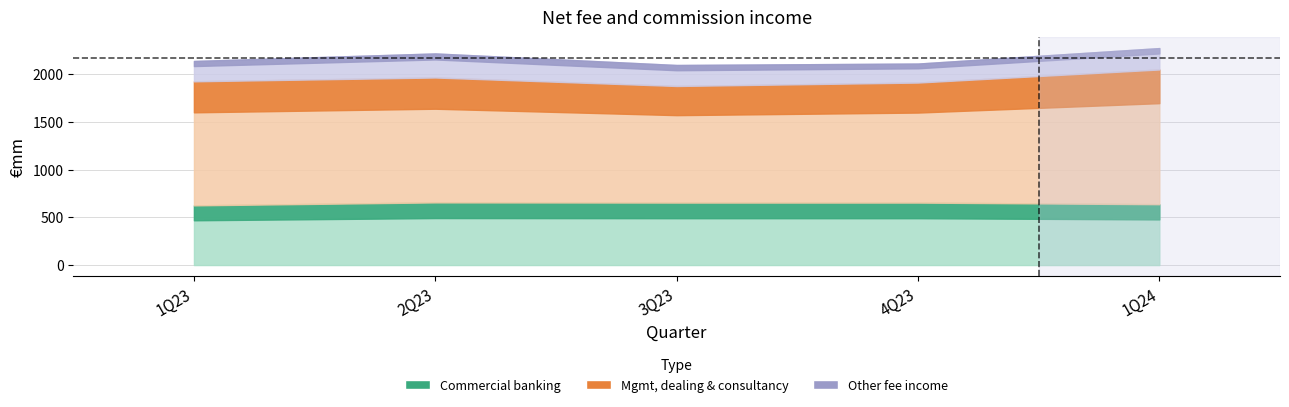

True or false: Management, dealing and consultancy has more than 0 interior local peaks.

True